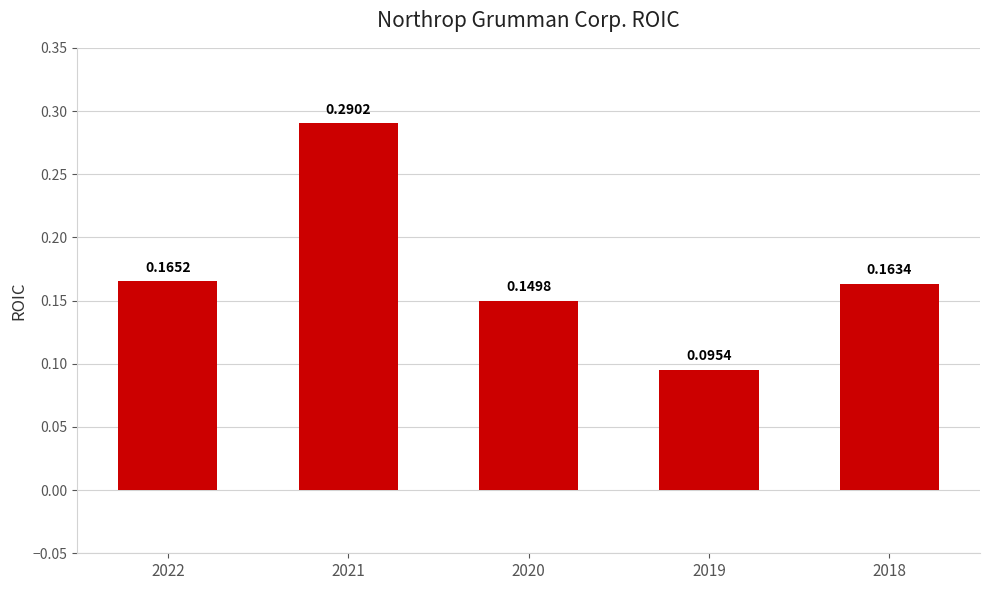

List the labels in order of value, largest first.

2021, 2022, 2018, 2020, 2019